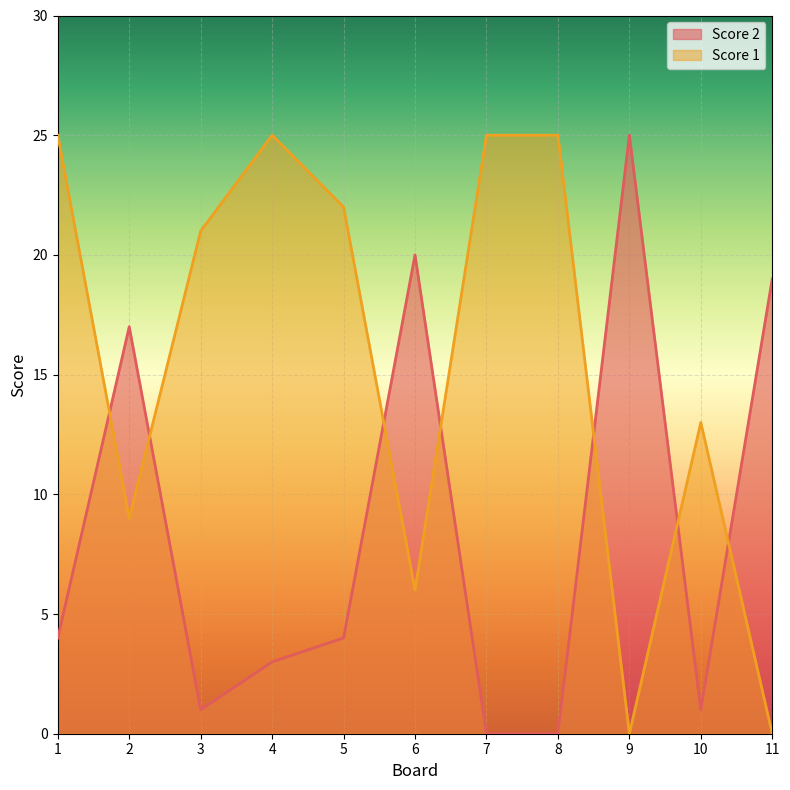

Which series ends up on top after the final intersection of Score 1 and Score 2?

Score 2